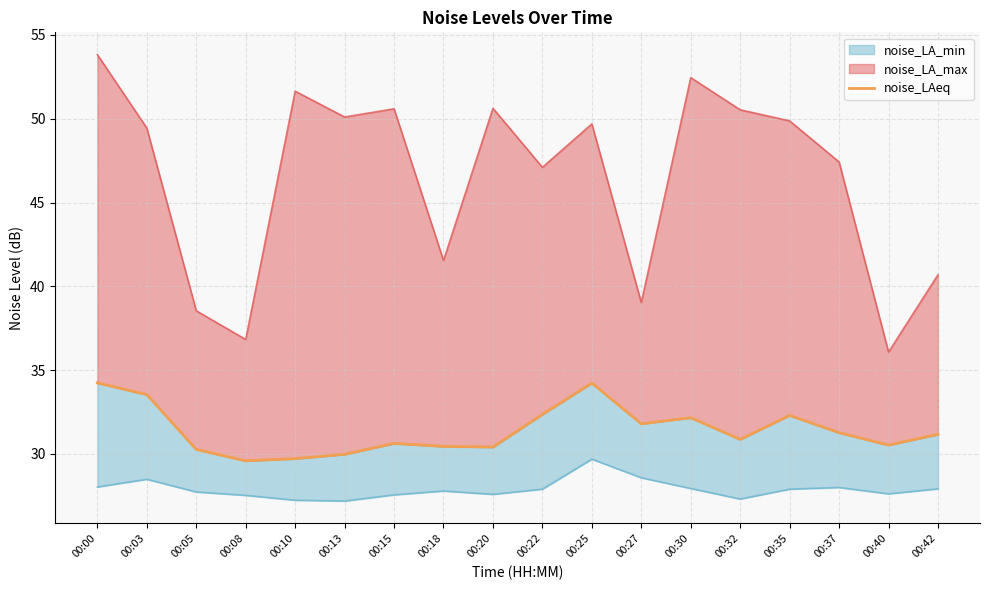

What is the average value?

31.4